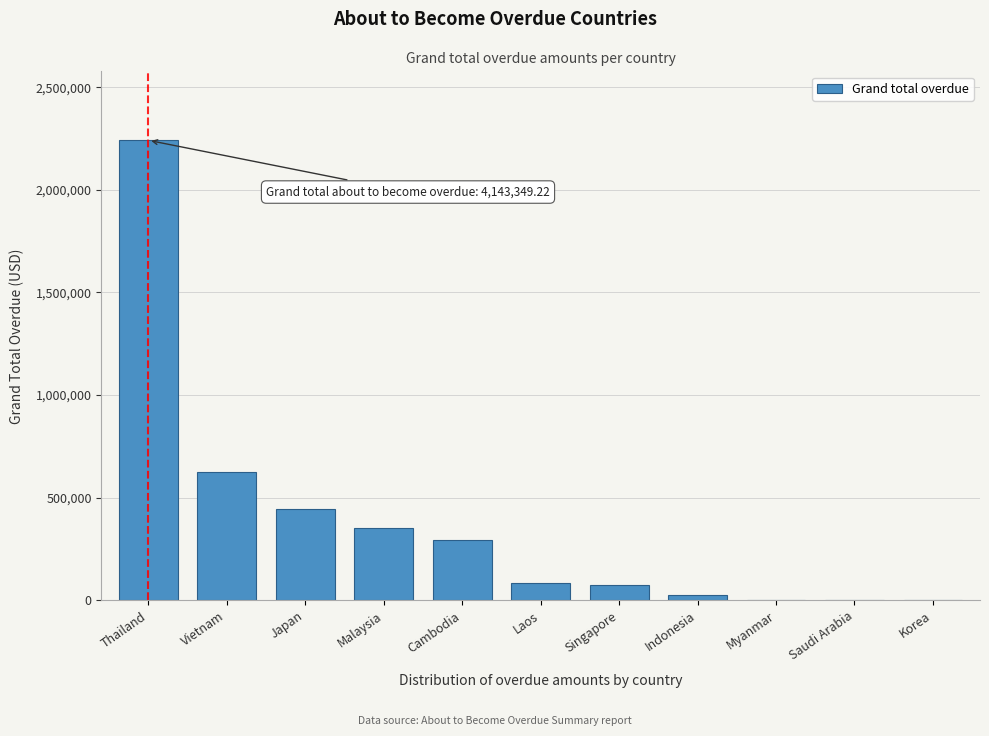

Reading left to right, transcribe all the data shown in this chart.

Thailand=2241039.8	Vietnam=625227.5	Japan=447355.8	Malaysia=352397.2	Cambodia=292123.8	Laos=84268.2	Singapore=73457.8	Indonesia=27479.0	Myanmar=0.0	Saudi Arabia=0.0	Korea=0.0